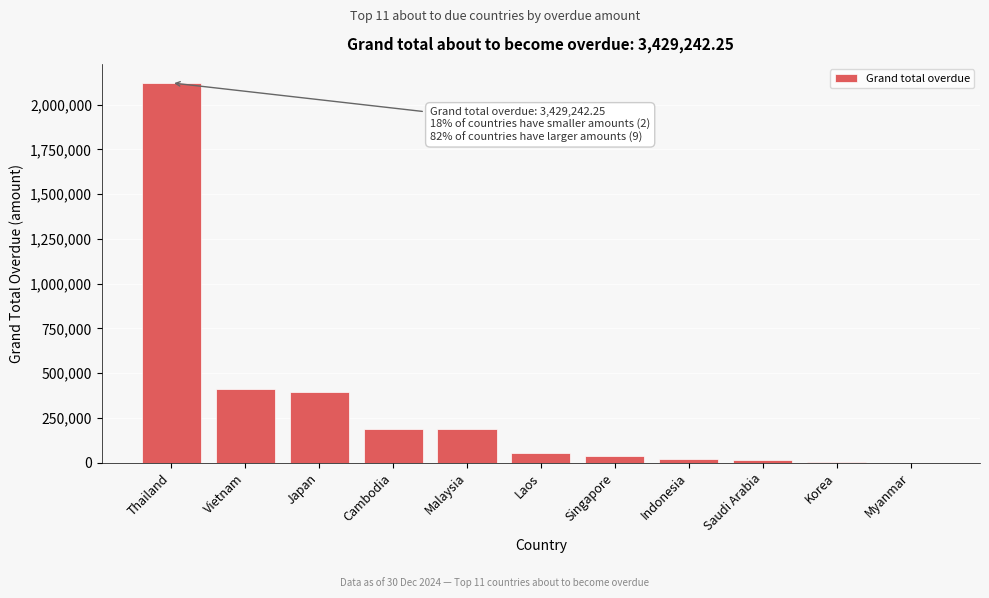

What is the sum of all values?

3429242.2